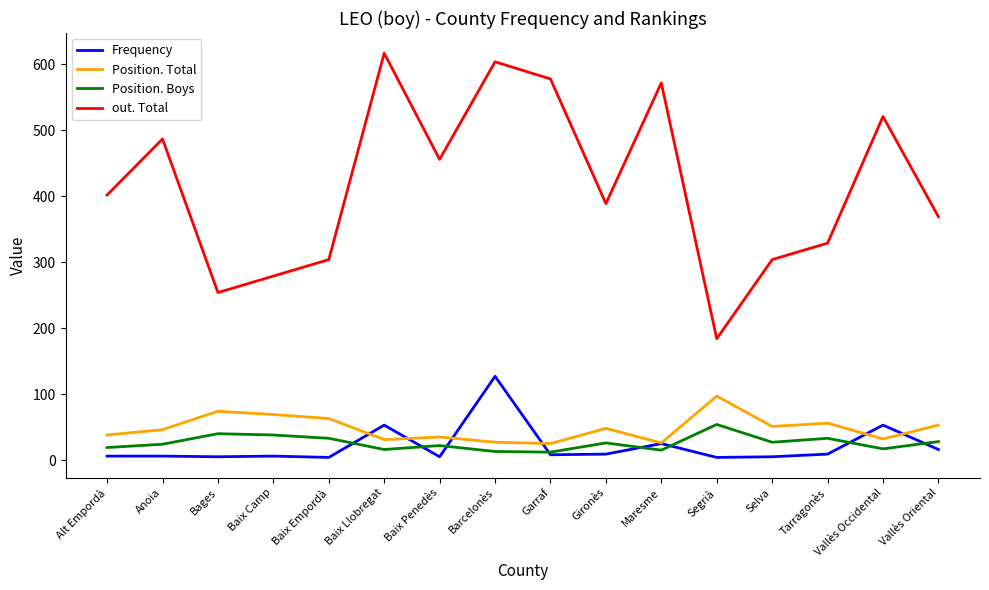

Which series changed the most between Baix Empordà and Maresme?

out. Total